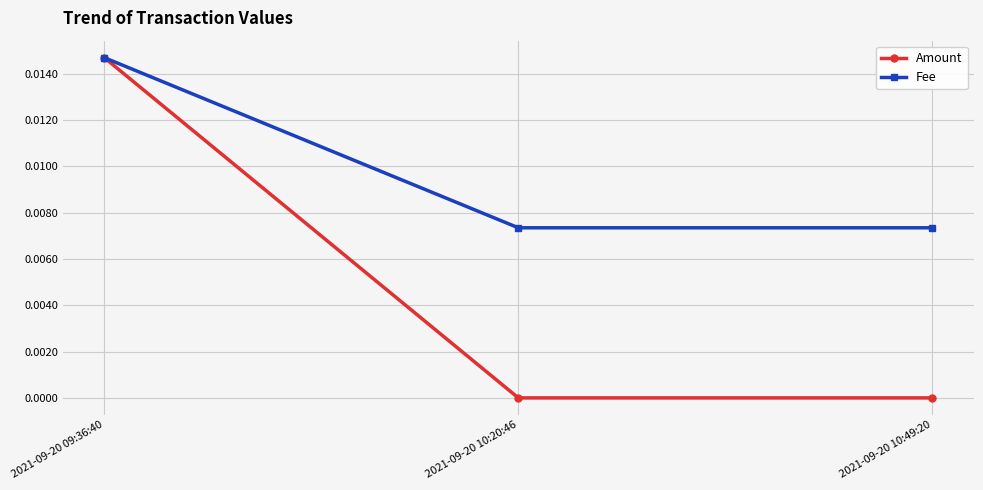

Rank the series by their average value, from highest to lowest.

Fee, Amount